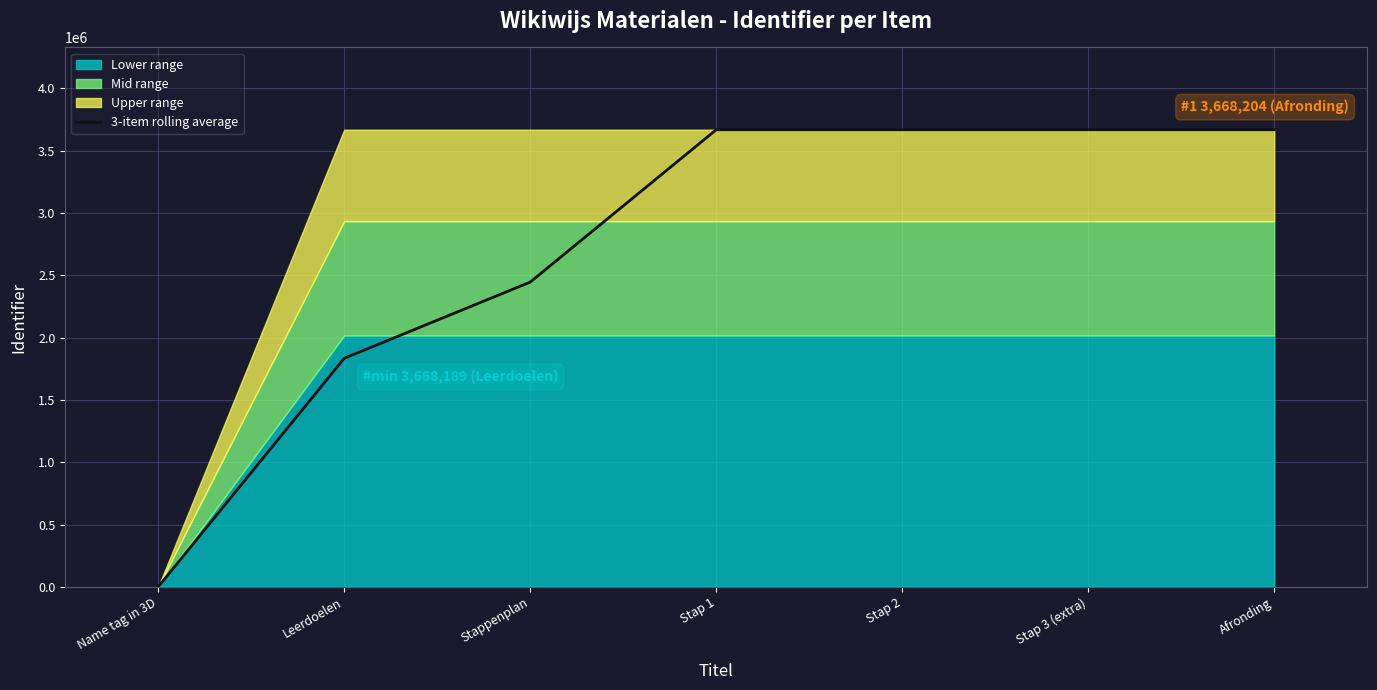

Reading right to left, list all the values displayed in this chart.

Afronding=3668201.7	Stap 3 (extra)=3668198.3	Stap 2=3668194.7	Stap 1=3668191.3	Stappenplan=2445460.0	Leerdoelen=1834094.5	Name tag in 3D=0.0